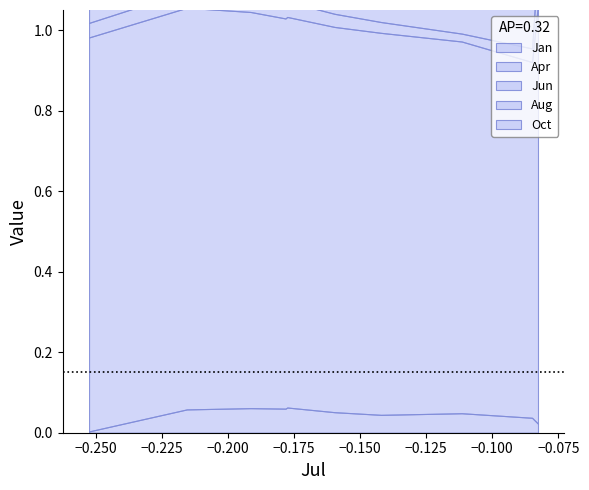

What is the average value of the Oct series?

0.3